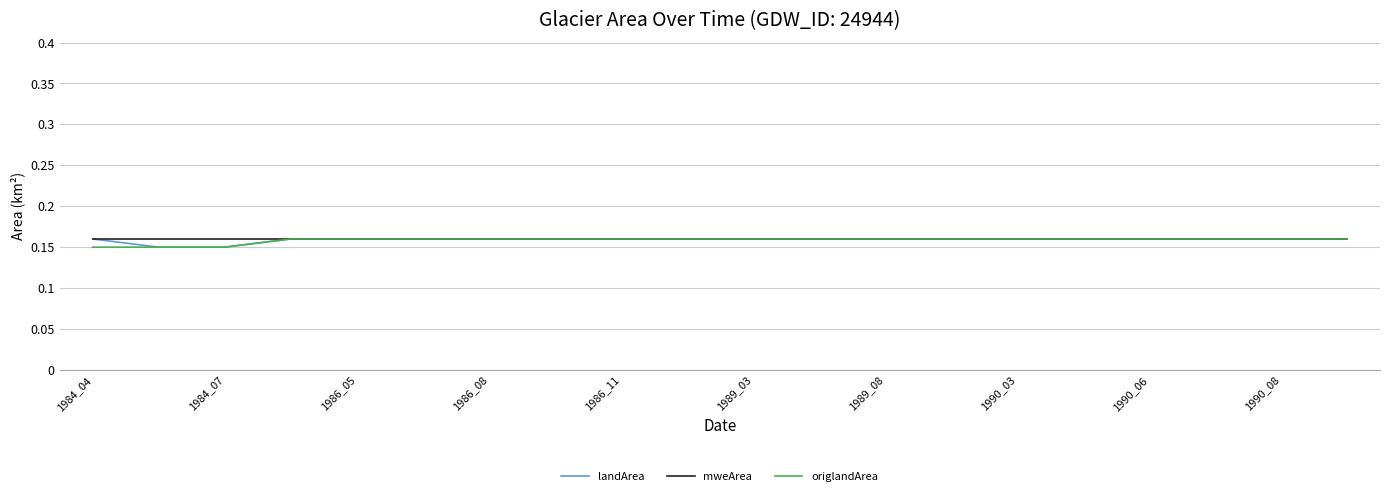

True or false: origlandArea has more than 1 interior local peaks.

False